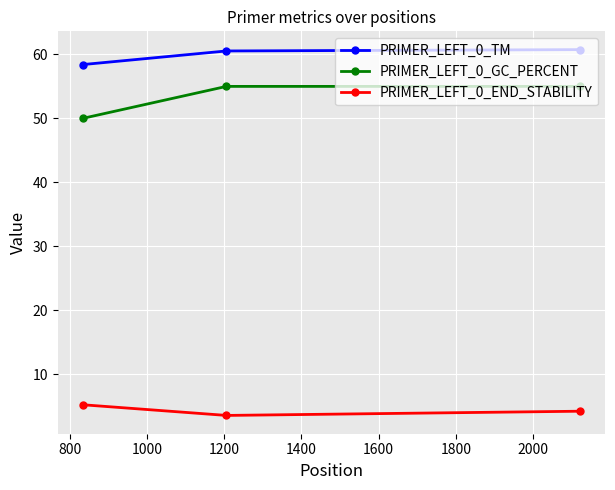

Which series has the largest total across all categories?

PRIMER_LEFT_0_TM